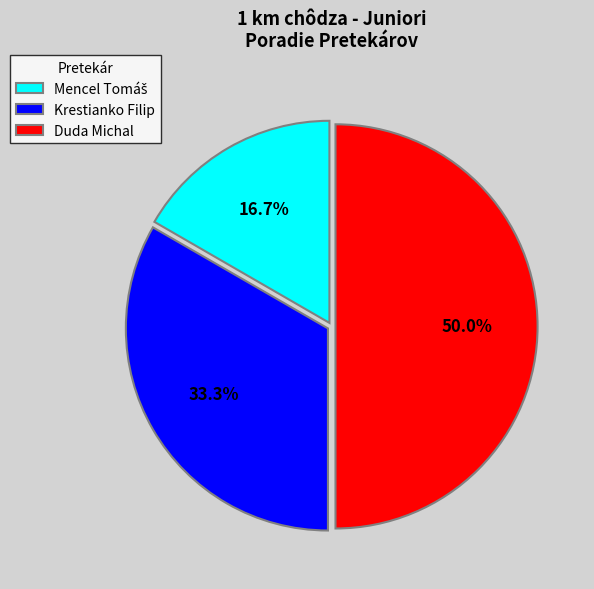

Does Krestianko Filip represent more than half of the total?

No